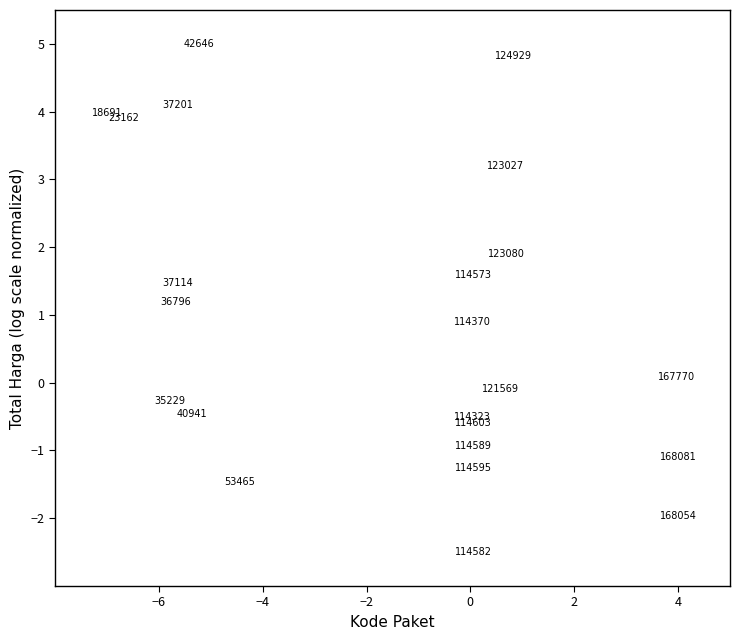

What Y value in the scatter plot is closest to 1?

0.9